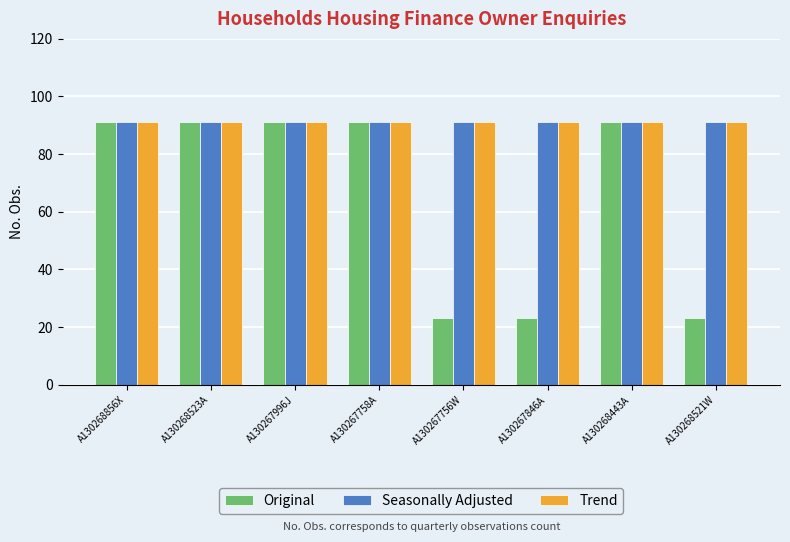

What position from the left is A130267846A?

6